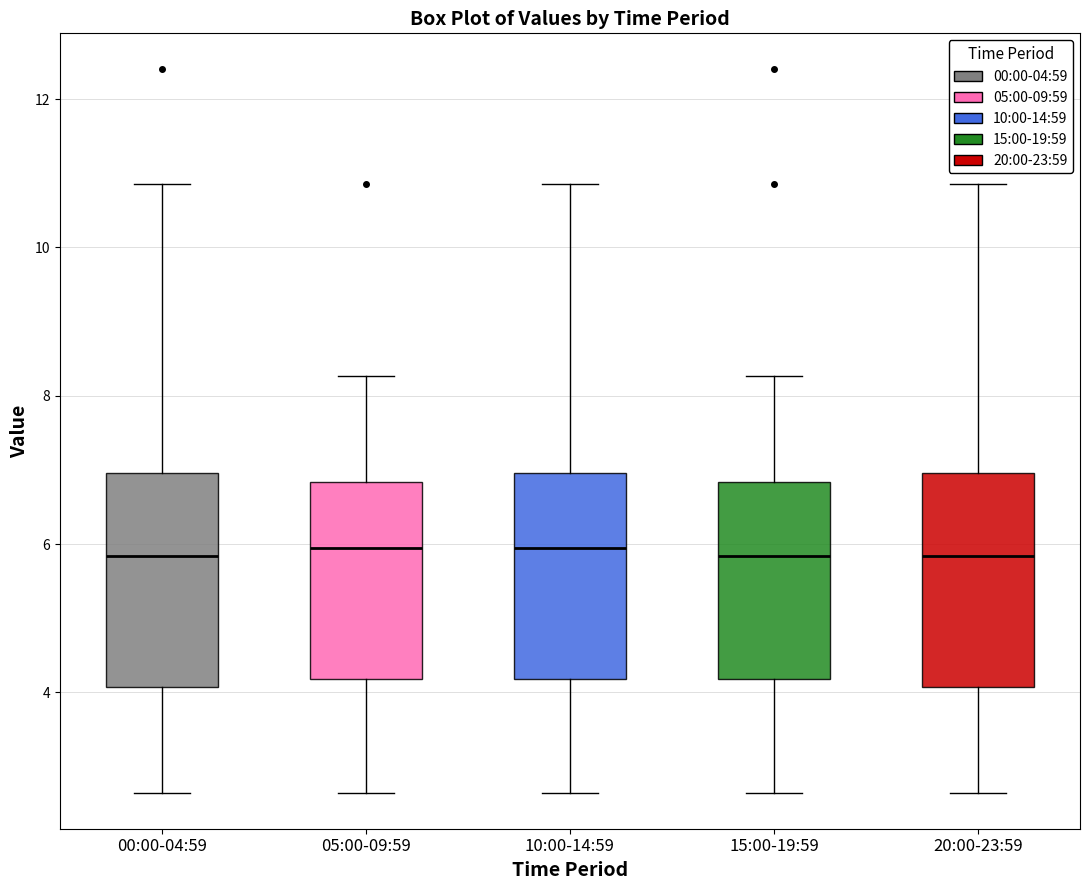

Reading left to right, read every box against the y-axis: the position of its median line, the range the box covers, and the ends of its whiskers. The values are not printed on the chart, so give them approximately, as read against the axis.

00:00-04:59: median 5.8, box 4.0 to 7.0, whiskers 2.6 to 10.8
05:00-09:59: median 6.0, box 4.2 to 6.8, whiskers 2.6 to 8.2
10:00-14:59: median 6.0, box 4.2 to 7.0, whiskers 2.6 to 10.8
15:00-19:59: median 5.8, box 4.2 to 6.8, whiskers 2.6 to 8.2
20:00-23:59: median 5.8, box 4.0 to 7.0, whiskers 2.6 to 10.8